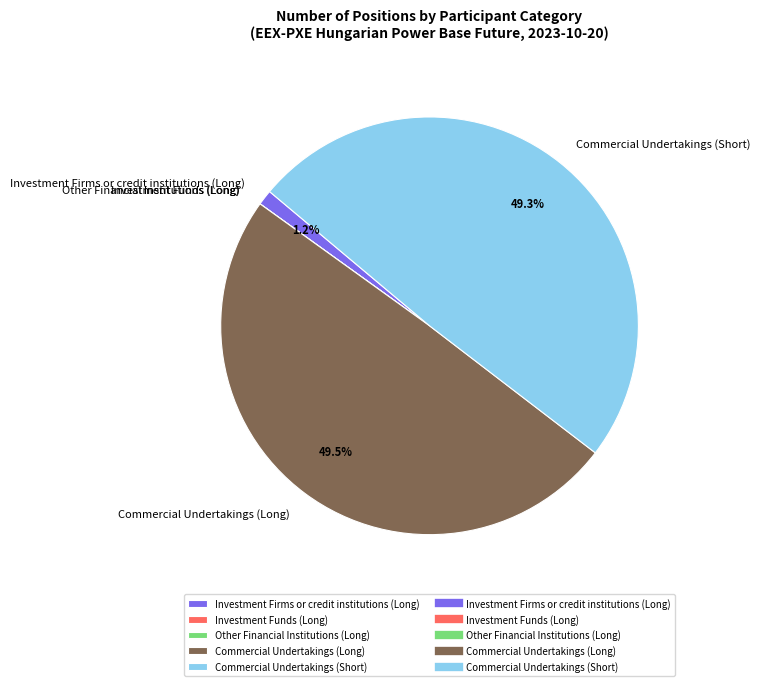

To the nearest percent, what is the difference between the largest and smallest slice percentages?

50%